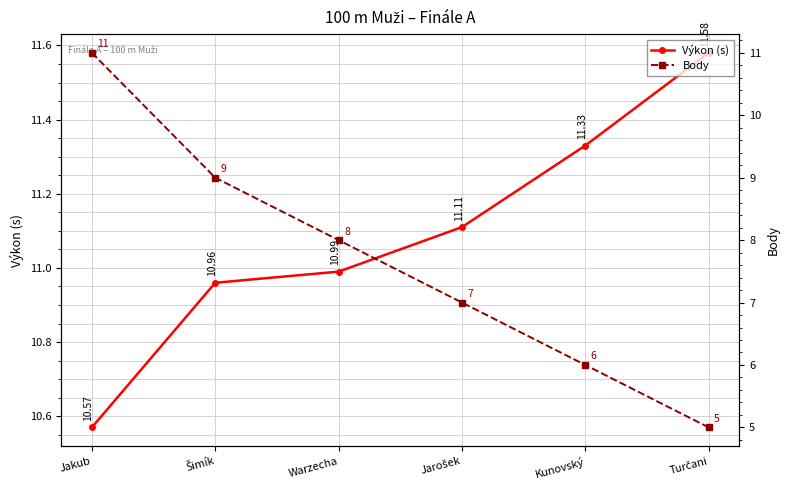

List the labels in order of Výkon (s) value, largest first.

Turčani, Kunovský, Jarošek, Warzecha, Šimík, Jakub